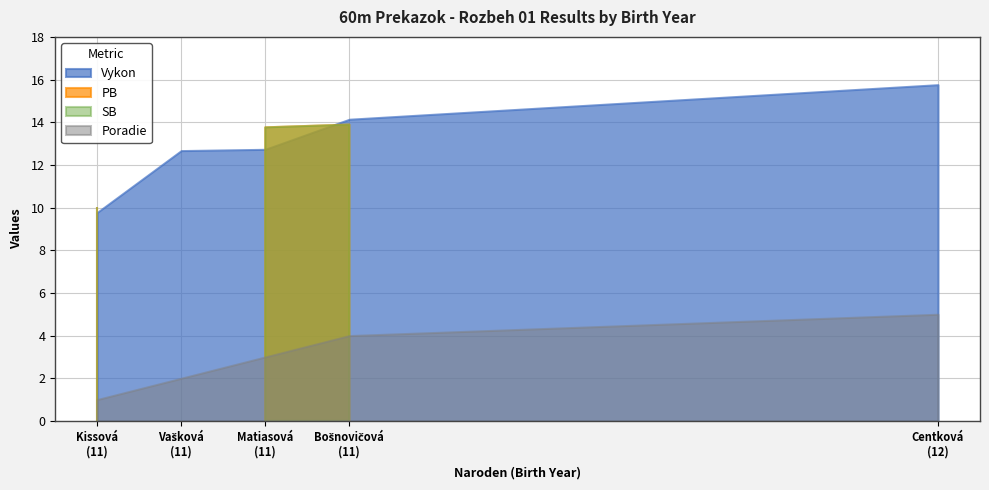

Reading left to right, what are all the values shown in this chart?

Poradie: 1.0	2.0	3.0	4.0	5.0
Vykon: 9.8	12.7	12.7	14.1	15.8
PB: 10.0	0.0	13.8	13.9	0.0
SB: 10.0	0.0	13.8	13.9	0.0